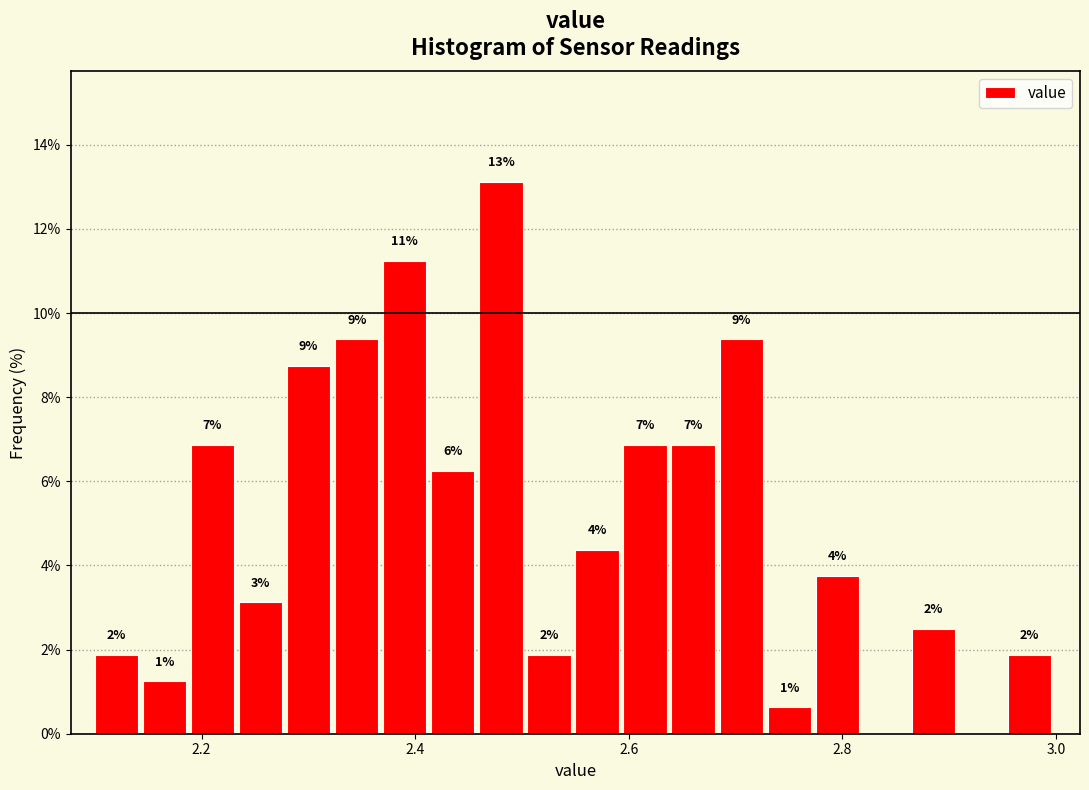

Around what value on the x-axis is the tallest bar? Give the approximate position of its centre, as read against the axis.

2.48